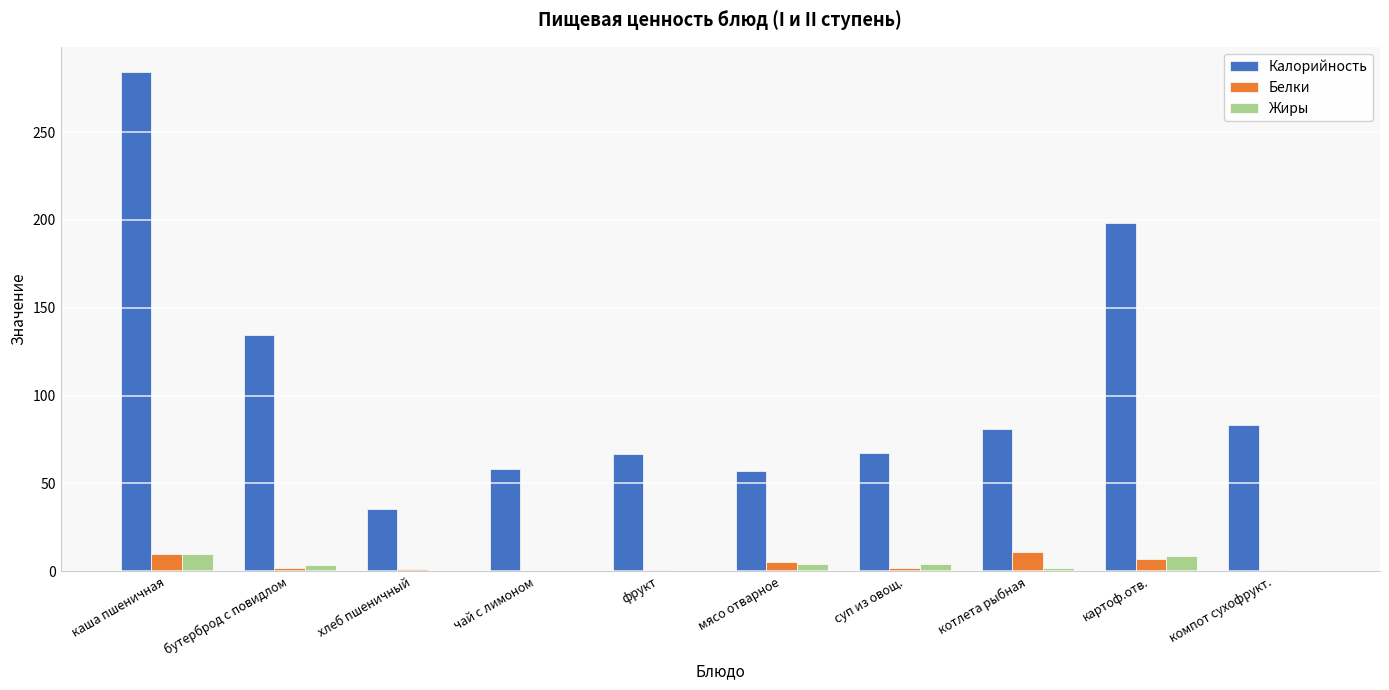

What is the greatest value displayed?

284.4